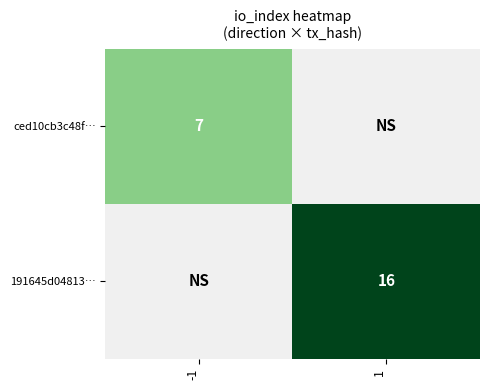

What is the difference between the highest and lowest values at -1?

7